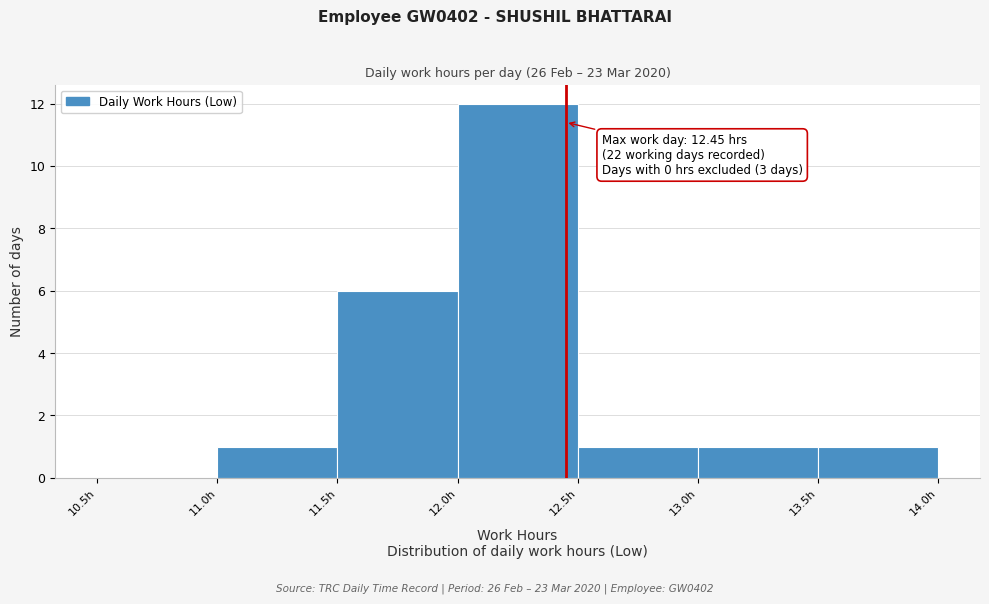

Over which range of the x-axis is the bar tallest?

12.0 to 12.5